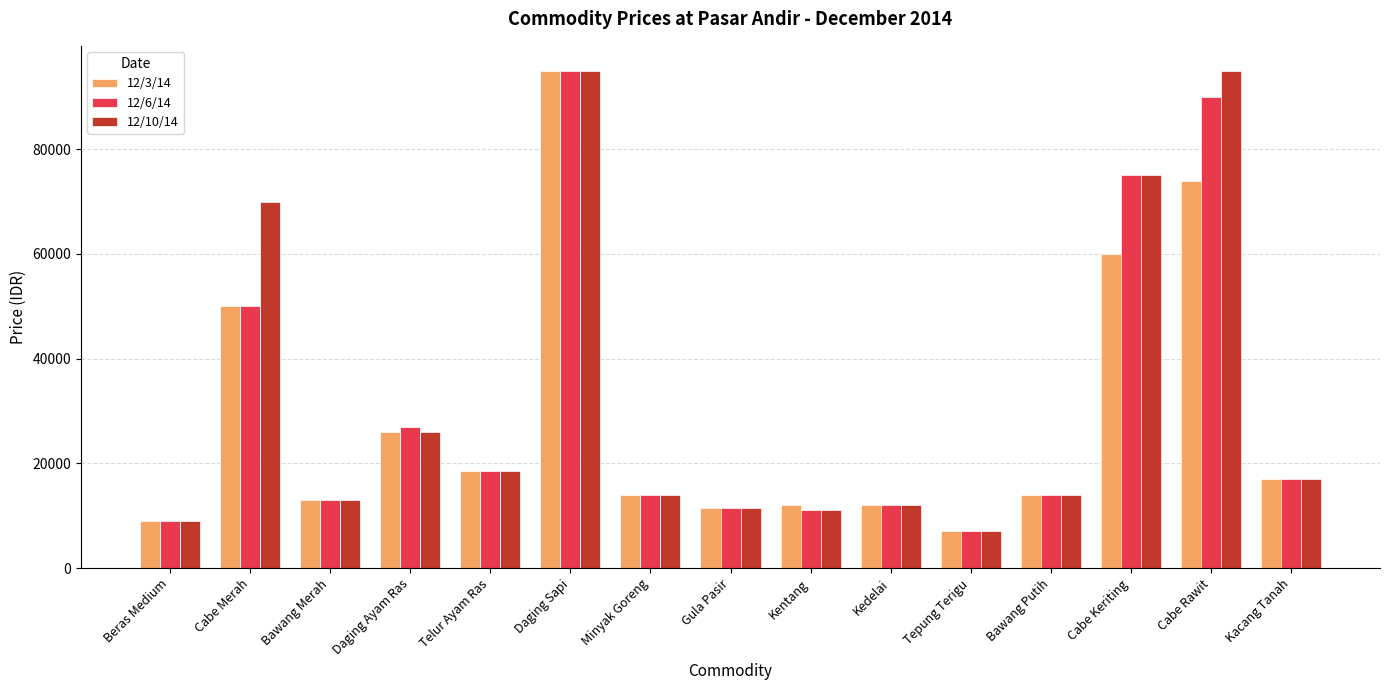

Rank the series by their average value, from lowest to highest.

12/3/14, 12/6/14, 12/10/14